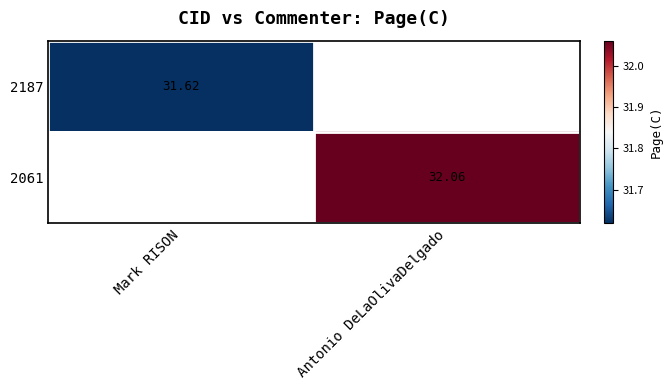

Is the value of 2061 at Antonio DeLaOlivaDelgado greater than the value of 2187 at Mark RISON?

Yes